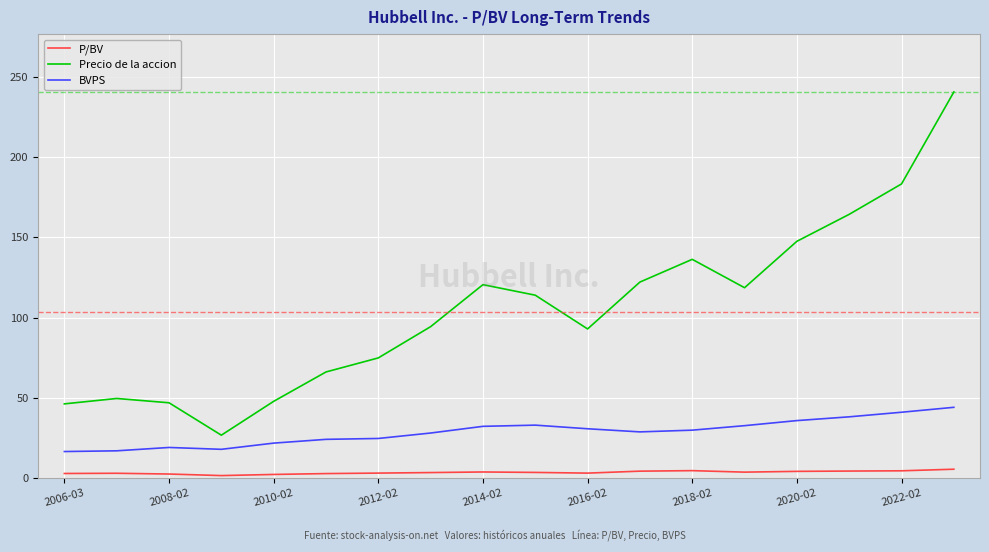

True or false: P/BV and BVPS cross at least once.

False